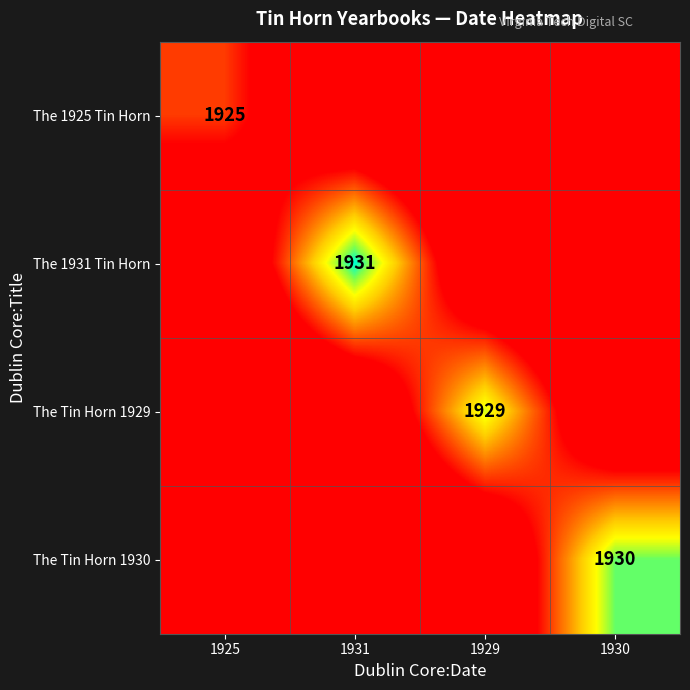

The The Tin Horn 1930 series shows 2551 at 1930. True or false?

False